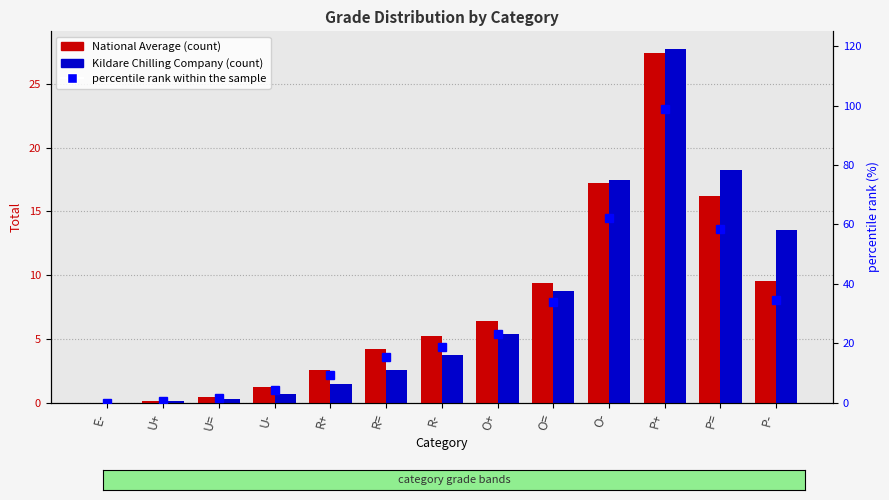

Which series has the widest spread of values?

percentile rank within the sample